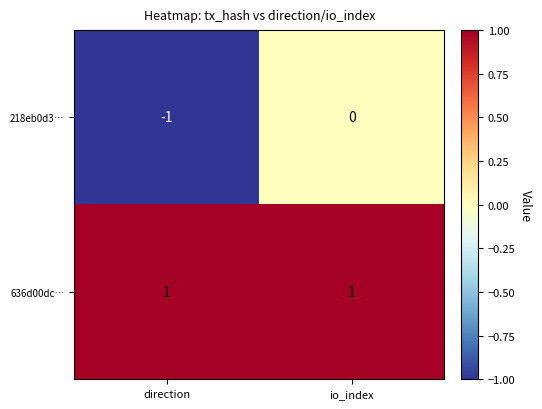

Reading right to left, list all the values displayed in this chart.

218eb0d3…: 0	-1
636d00dc…: 1	1